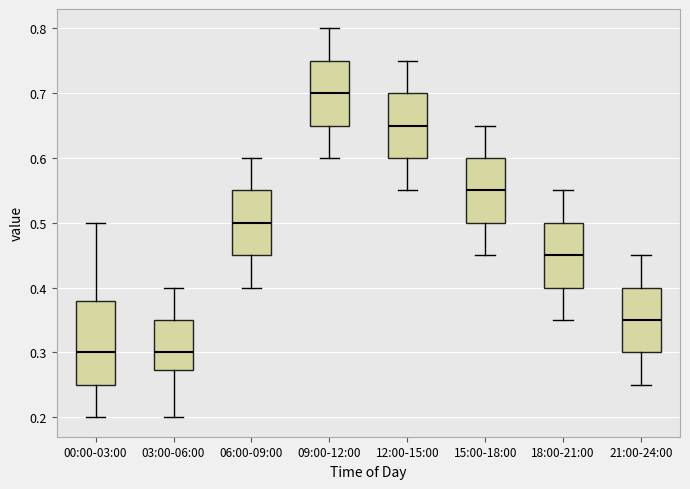

Reading left to right, read every box against the y-axis: the position of its median line, the range the box covers, and the ends of its whiskers. The values are not printed on the chart, so give them approximately, as read against the axis.

00:00-03:00: median 0.30, box 0.25 to 0.38, whiskers 0.20 to 0.50
03:00-06:00: median 0.30, box 0.27 to 0.35, whiskers 0.20 to 0.40
06:00-09:00: median 0.50, box 0.45 to 0.55, whiskers 0.40 to 0.60
09:00-12:00: median 0.70, box 0.65 to 0.75, whiskers 0.60 to 0.80
12:00-15:00: median 0.65, box 0.60 to 0.70, whiskers 0.55 to 0.75
15:00-18:00: median 0.55, box 0.50 to 0.60, whiskers 0.45 to 0.65
18:00-21:00: median 0.45, box 0.40 to 0.50, whiskers 0.35 to 0.55
21:00-24:00: median 0.35, box 0.30 to 0.40, whiskers 0.25 to 0.45